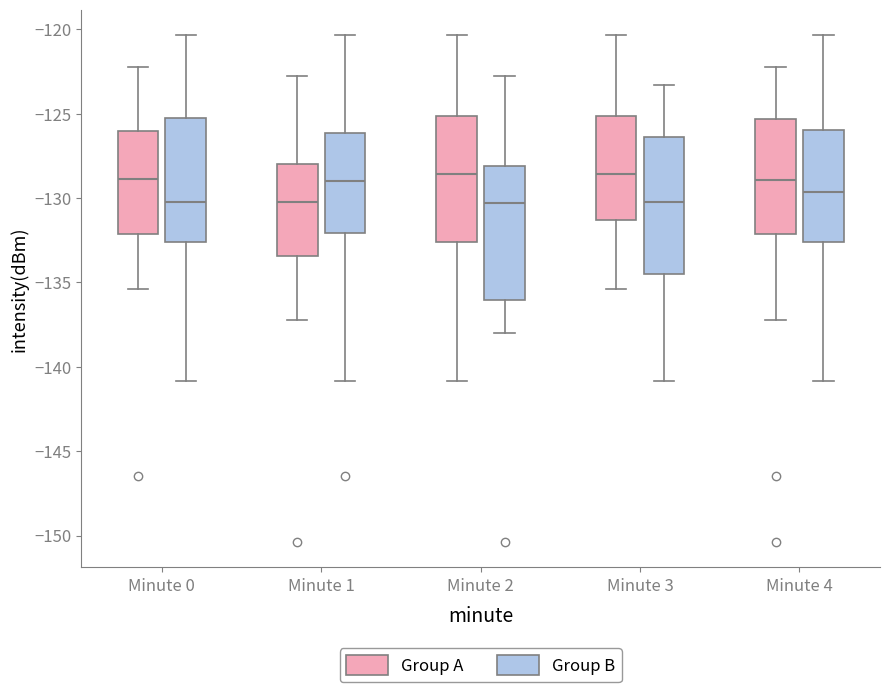

Reading left to right, transcribe this box plot: for each box, give where its median line is, the range the box spans, and where its two whiskers end, as read against the y-axis. The values are not printed on the chart, so give them approximately, as read against the axis.

Minute 0 (Group A): median -129.0, box -132.0 to -126.0, whiskers -135.5 to -122.0
Minute 0 (Group B): median -130.5, box -132.5 to -125.5, whiskers -141.0 to -120.5
Minute 1 (Group A): median -130.5, box -133.5 to -128.0, whiskers -137.0 to -122.5
Minute 1 (Group B): median -129.0, box -132.0 to -126.0, whiskers -141.0 to -120.5
Minute 2 (Group A): median -128.5, box -132.5 to -125.0, whiskers -141.0 to -120.5
Minute 2 (Group B): median -130.5, box -136.0 to -128.0, whiskers -138.0 to -122.5
Minute 3 (Group A): median -128.5, box -131.5 to -125.0, whiskers -135.5 to -120.5
Minute 3 (Group B): median -130.5, box -134.5 to -126.5, whiskers -141.0 to -123.5
Minute 4 (Group A): median -129.0, box -132.0 to -125.5, whiskers -137.0 to -122.0
Minute 4 (Group B): median -129.5, box -132.5 to -126.0, whiskers -141.0 to -120.5